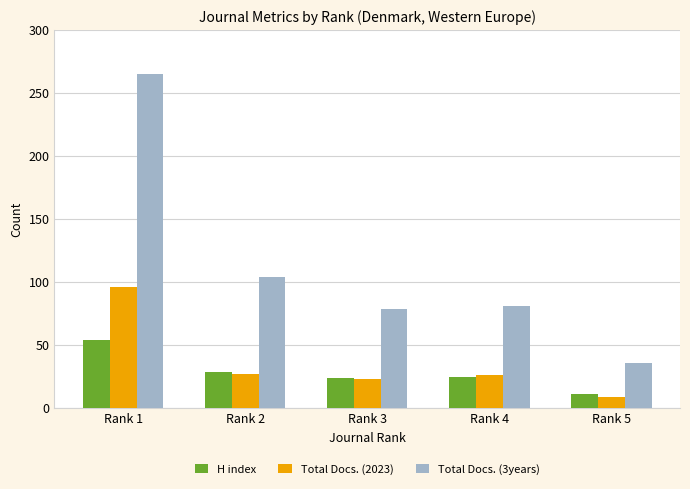

What is the total value across all series at Rank 2?

160